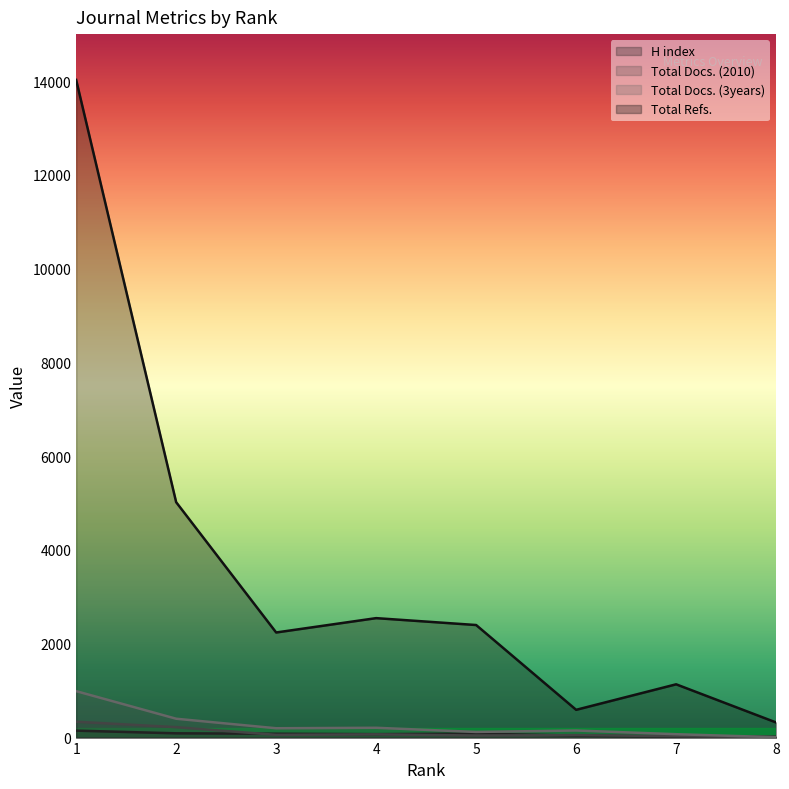

Rank the categories by Total Docs. (2010) value from lowest to highest.

8, 7, 5, 6, 3, 4, 2, 1